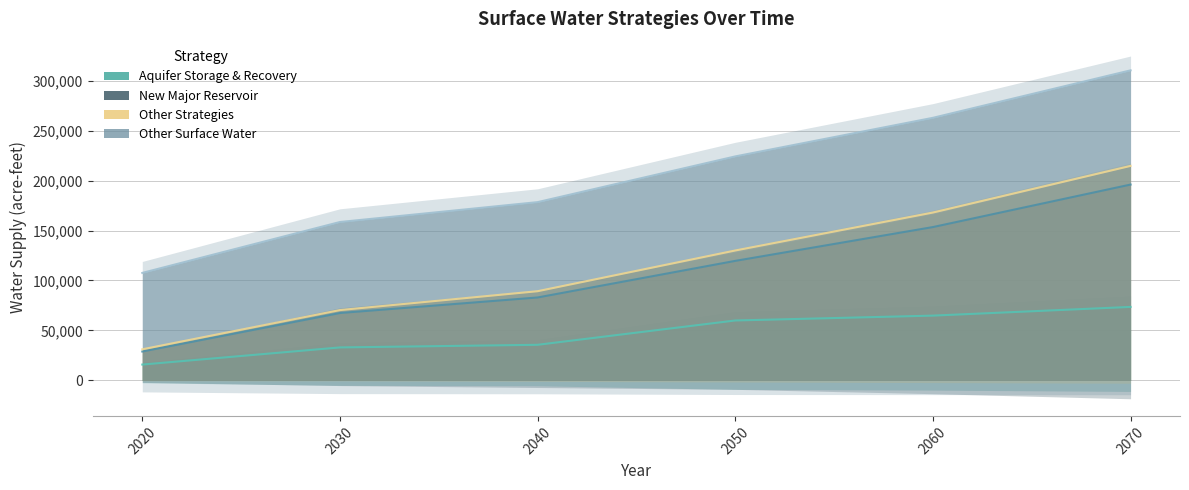

True or false: Aquifer Storage & Recovery and Other Strategies cross at least once.

False